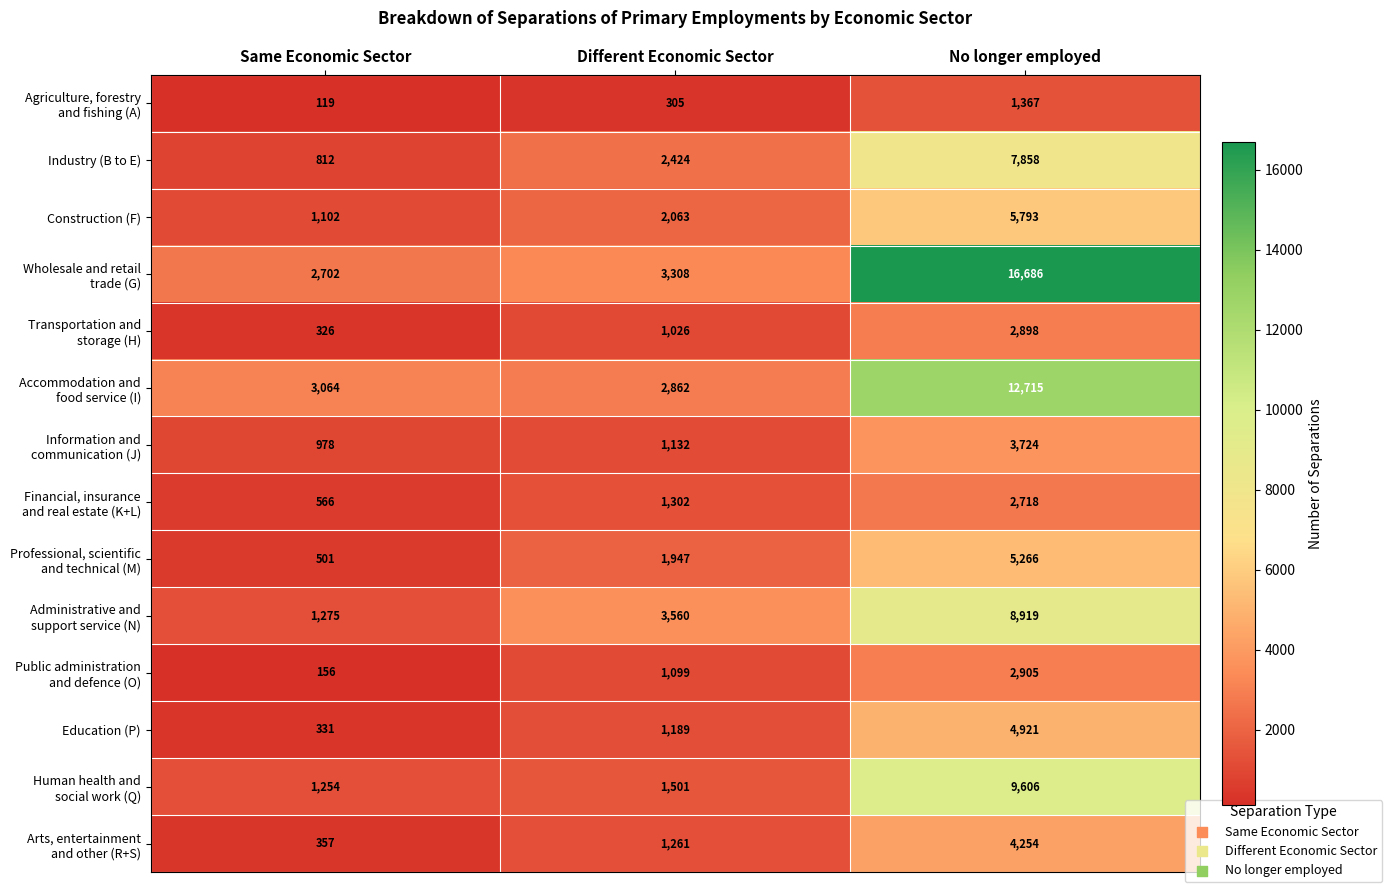

What is the difference between the highest and lowest values at No longer employed?

15319